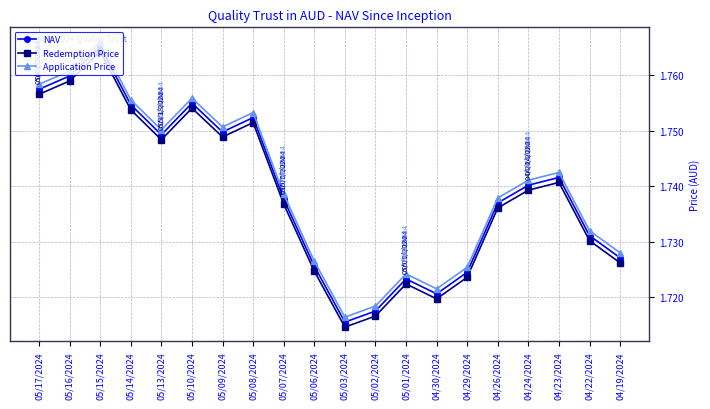

True or false: NAV and Application Price intersect in this chart.

False